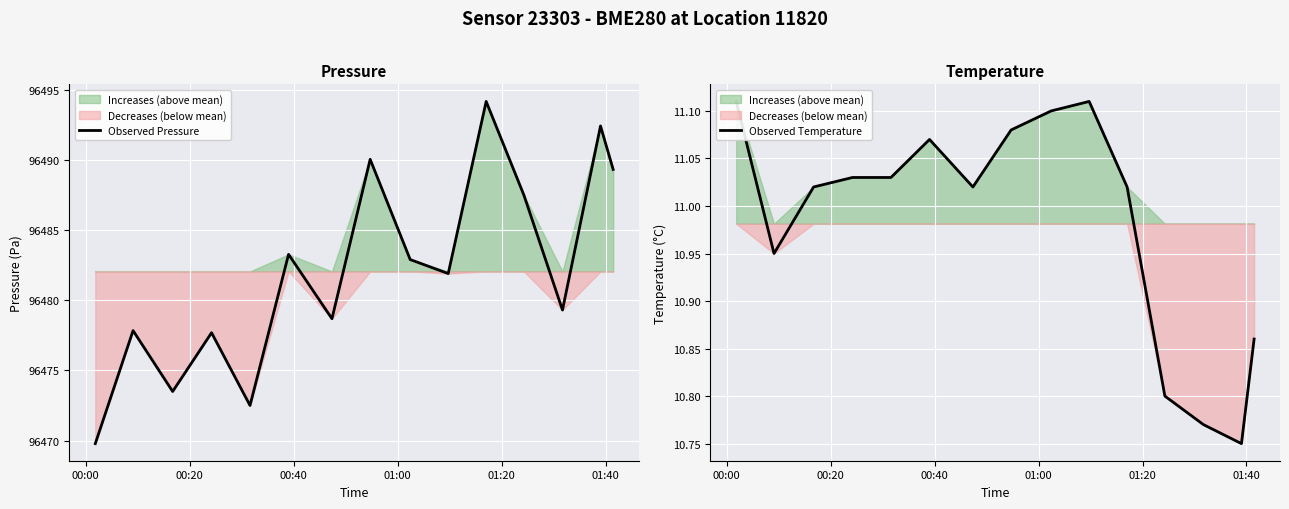

Which series has the widest spread of values?

Observed Pressure